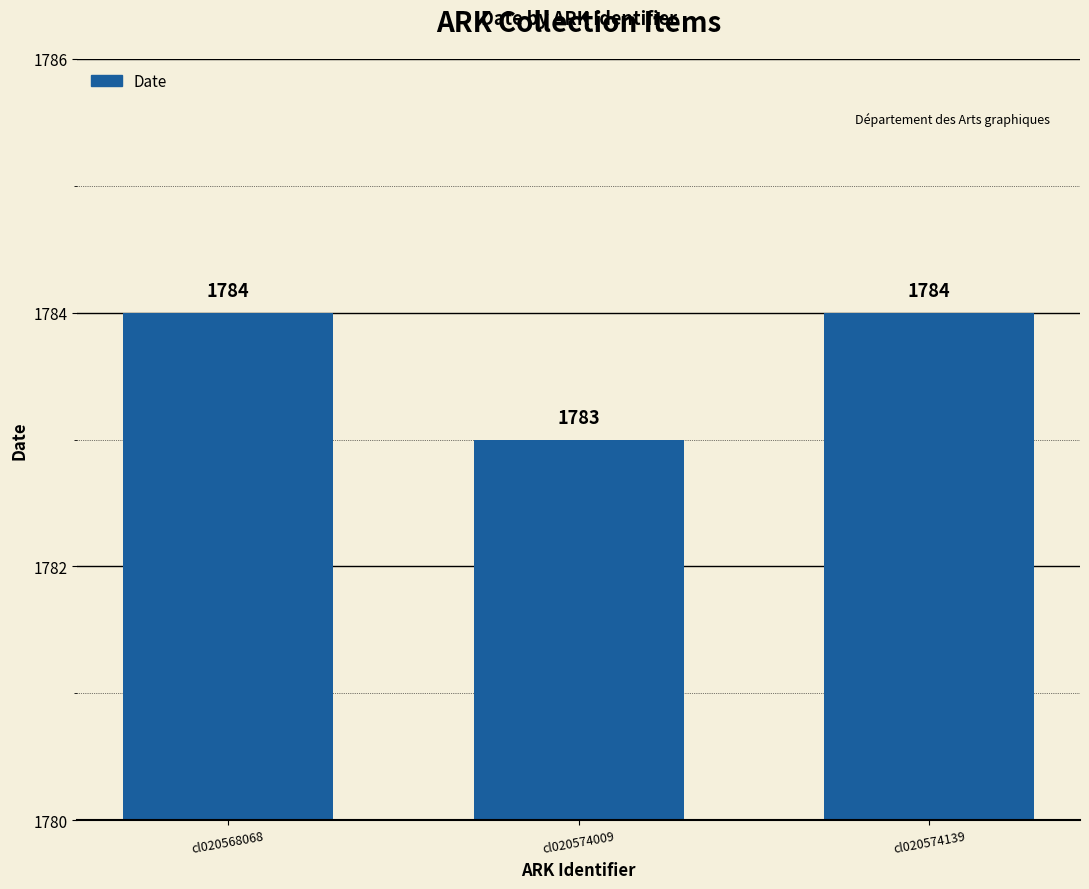

What is the average value?

1784